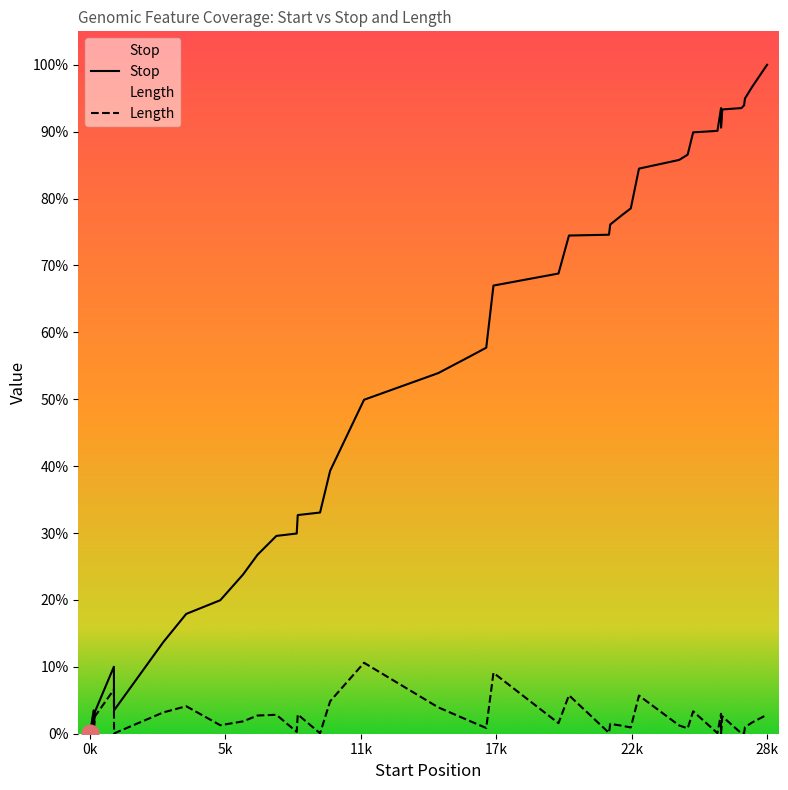

Which series has the largest range (max minus min)?

Stop